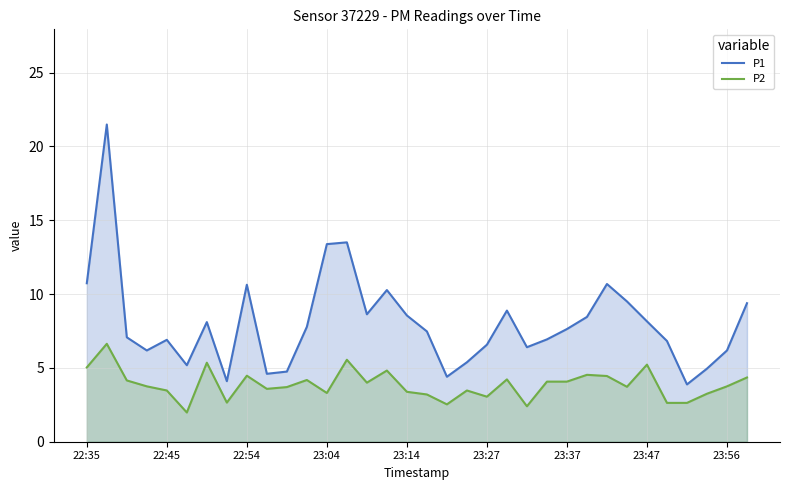

Reading left to right, transcribe all the data shown in this chart.

P1: 10.7	21.5	7.1	6.2	6.9	5.2	8.1	4.1	10.6	4.6	4.8	7.8	13.4	13.5	8.6	10.3	8.6	7.5	4.4	5.4	6.6	8.9	6.4	6.9	7.6	8.4	10.7	9.5	8.2	6.8	3.9	5.0	6.2	9.4
P2: 5.0	6.6	4.2	3.8	3.5	2.0	5.3	2.6	4.5	3.6	3.7	4.2	3.3	5.5	4.0	4.8	3.4	3.2	2.5	3.5	3.0	4.2	2.4	4.1	4.1	4.5	4.5	3.7	5.2	2.6	2.6	3.2	3.8	4.3